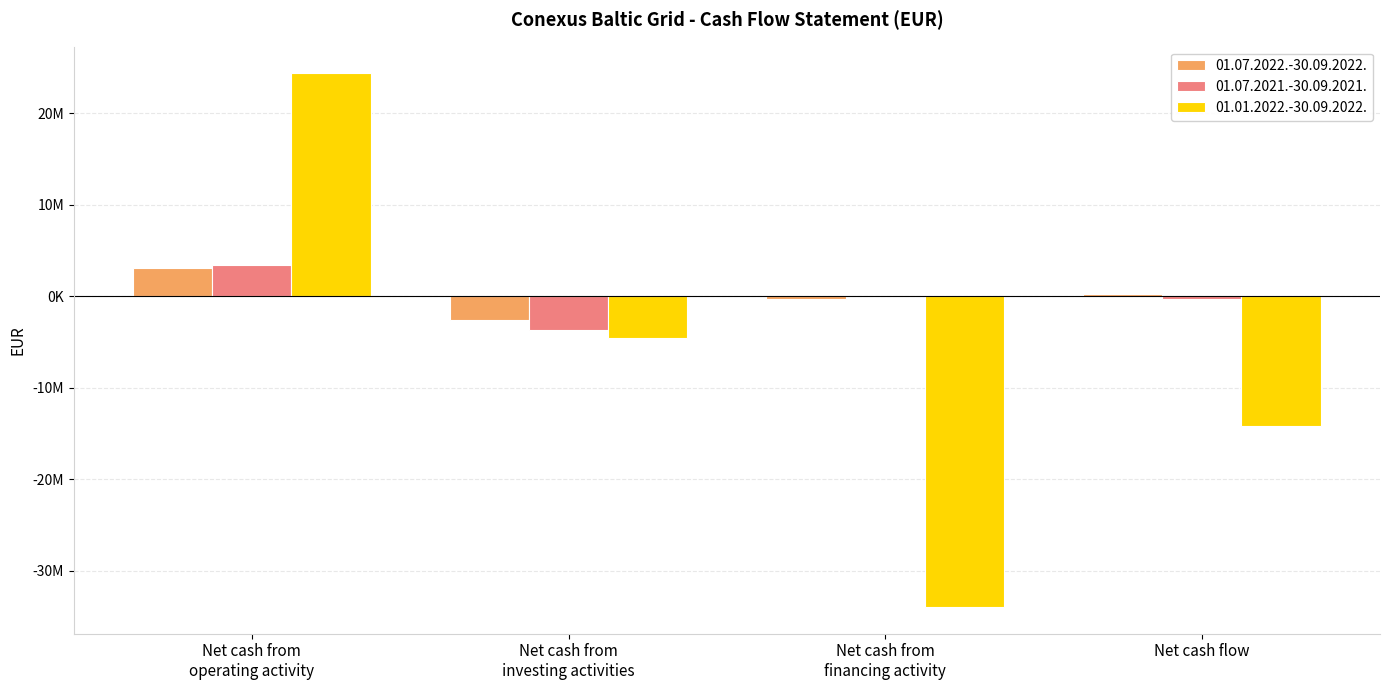

What position from the left is Net cash from
operating activity?

1